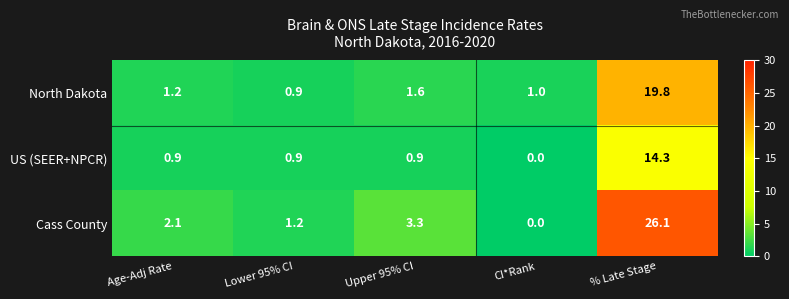

Which series has the largest range (max minus min)?

Cass County